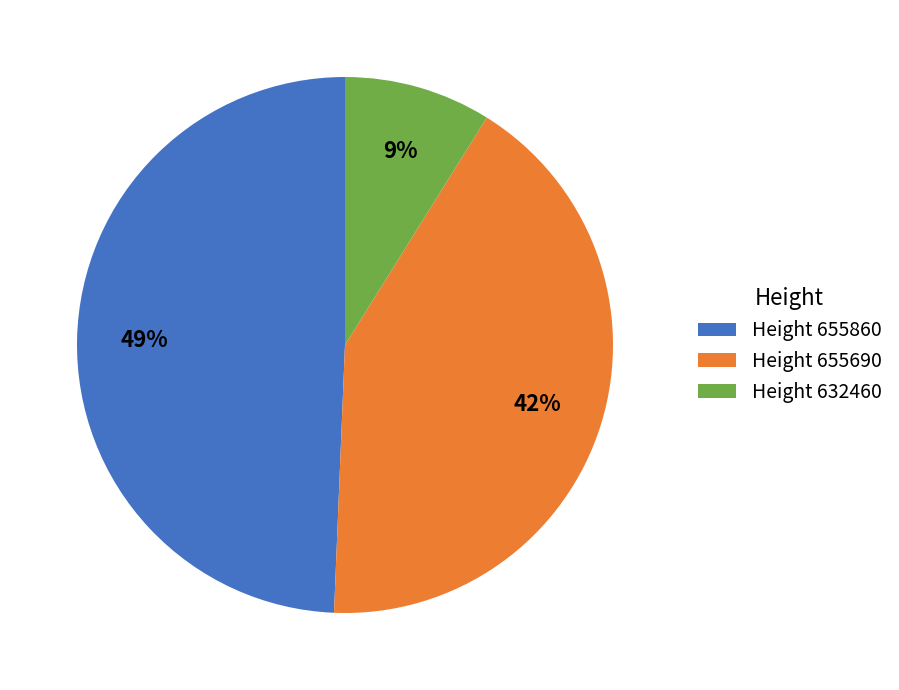

Is the sum of Height 632460 and Height 655860 greater than half?

Yes